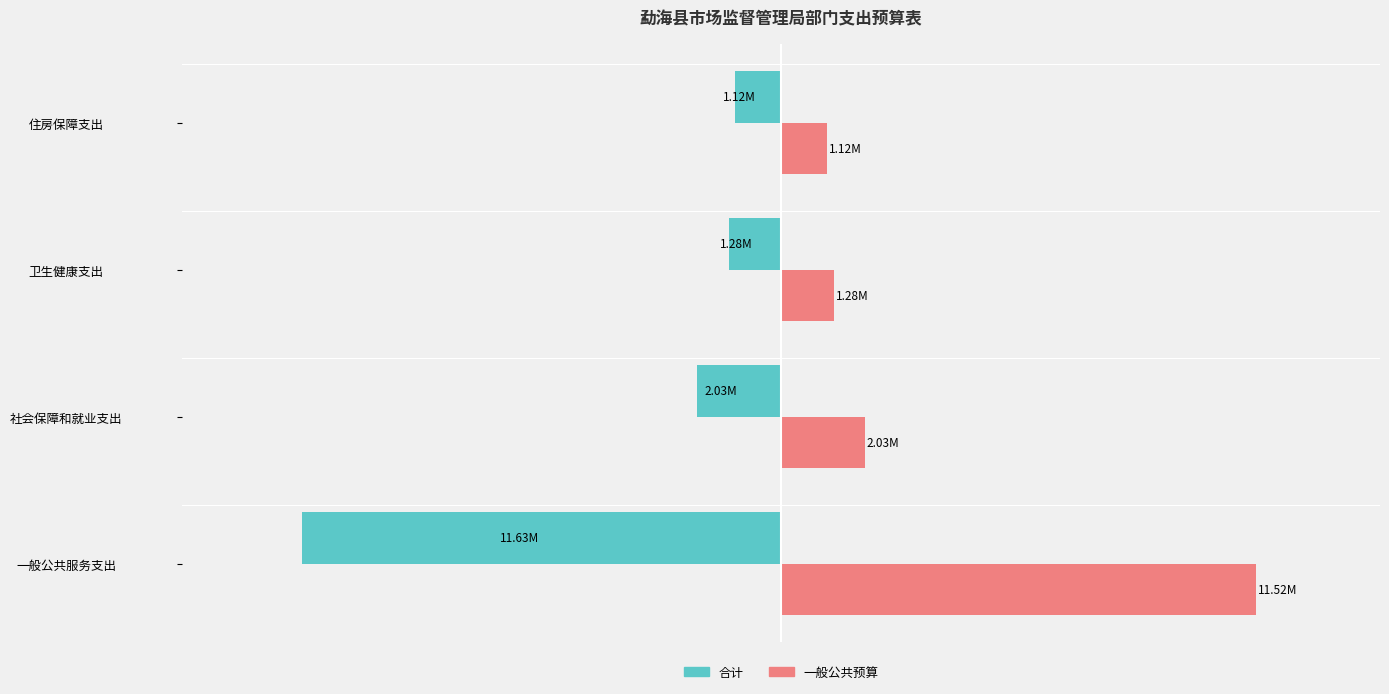

Which series has the largest total across all categories?

一般公共预算